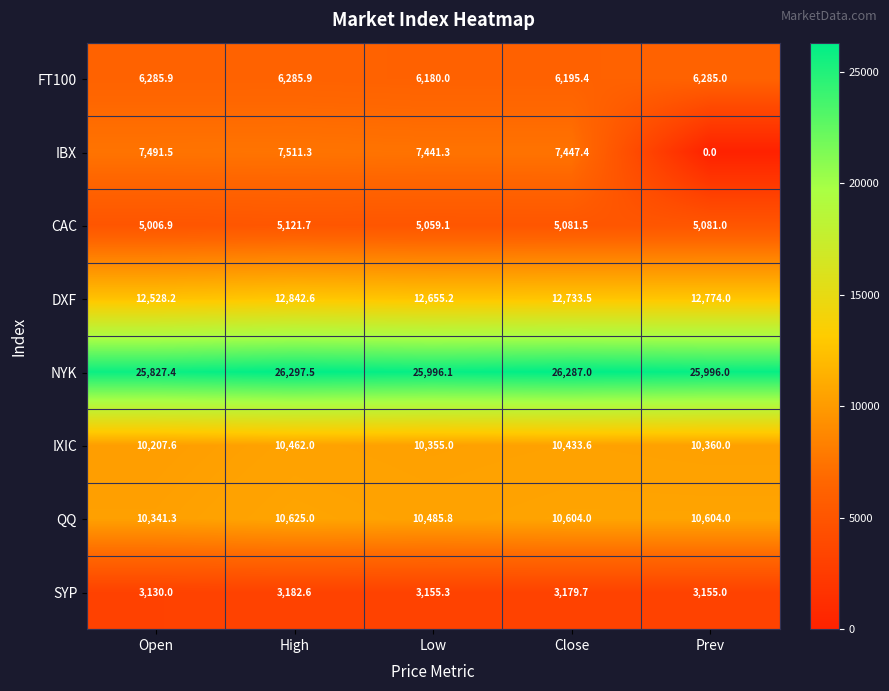

At how many categories does at least one series exceed 2157?

5